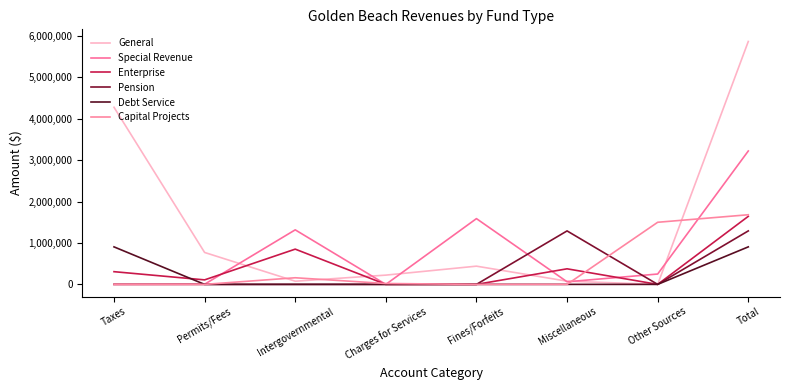

What is the label of the 2nd point from the left?

Permits/Fees